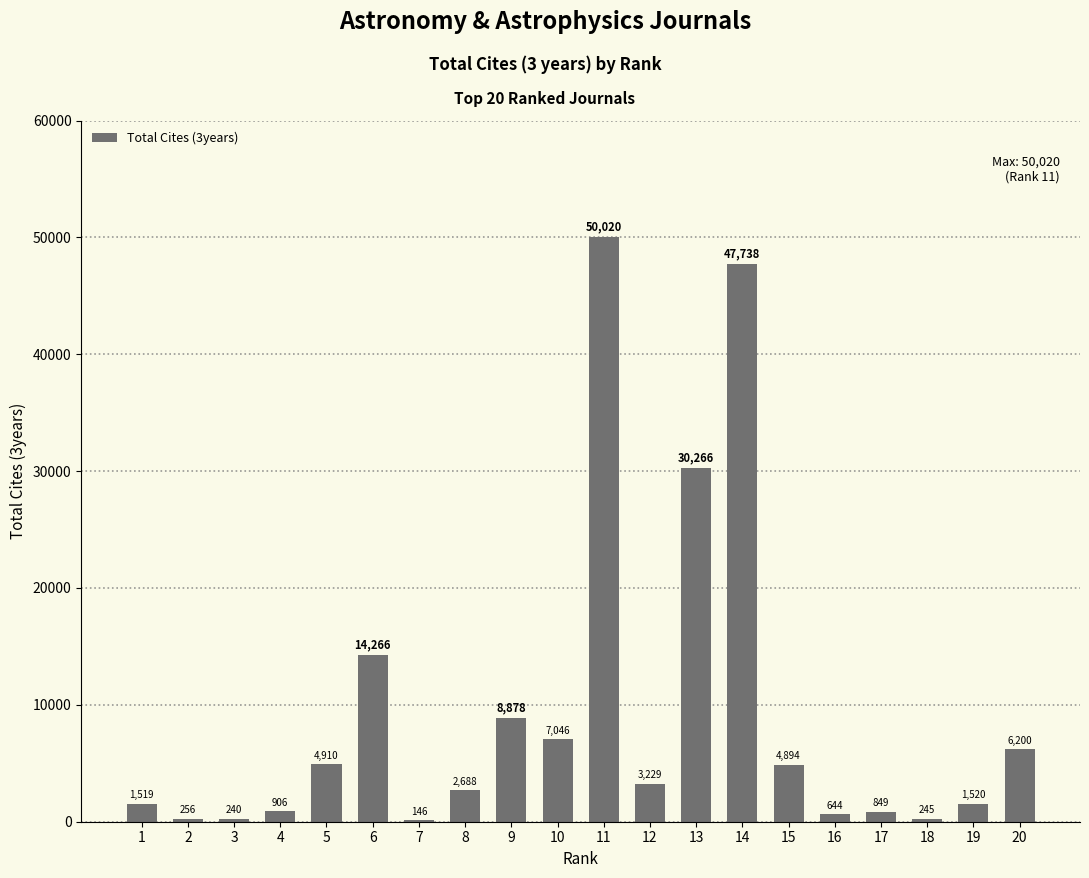

How many data points does each series have?

20